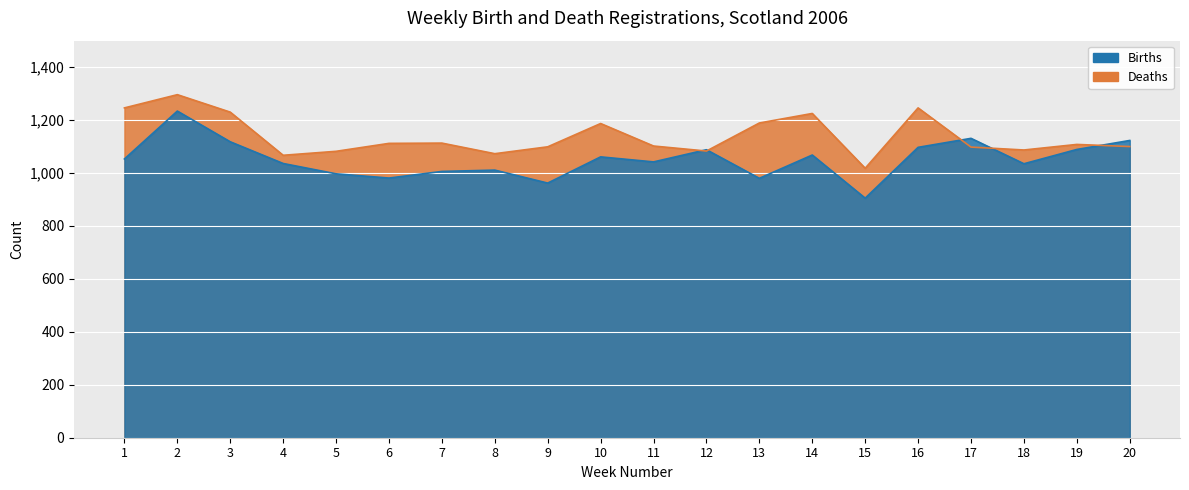

Which series has the widest spread of values?

Births